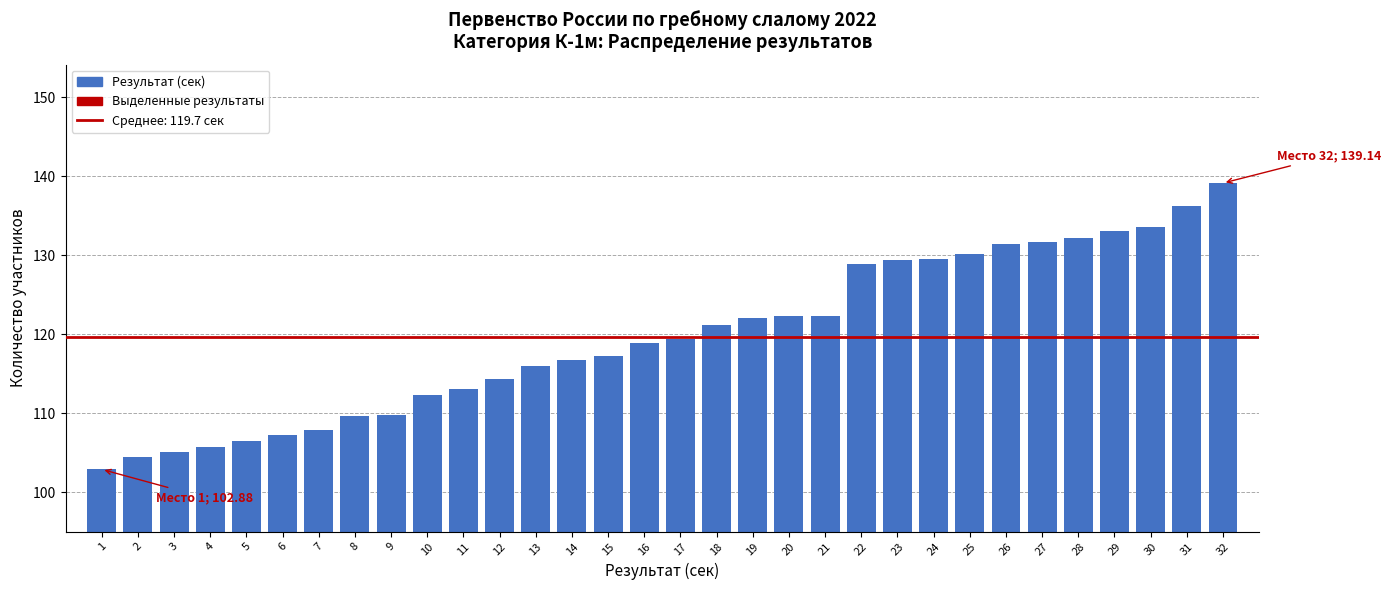

What is the change in value from 4 to 32?

+33.5